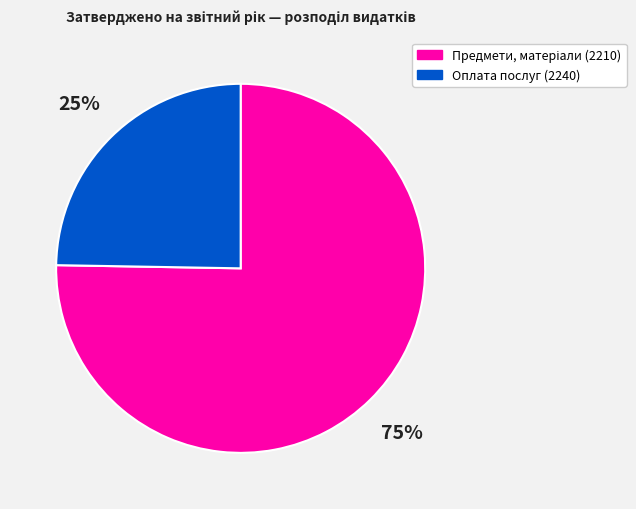

Does any single category account for the majority?

Yes